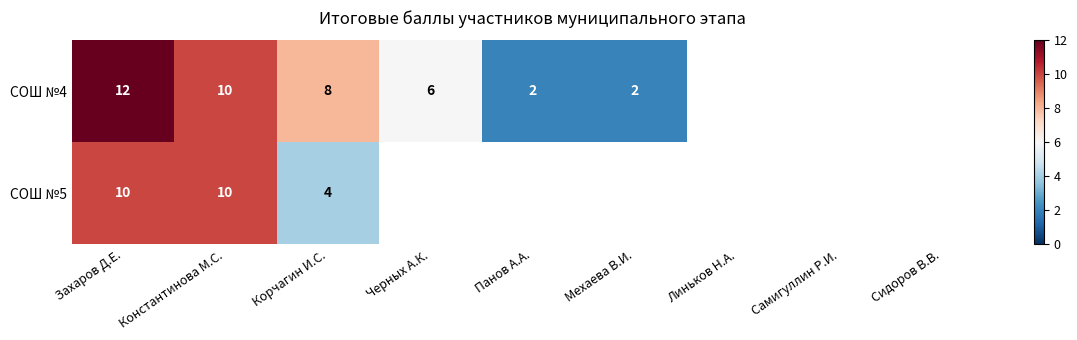

The СОШ №4 series shows 6 at Черных А.К.. True or false?

True